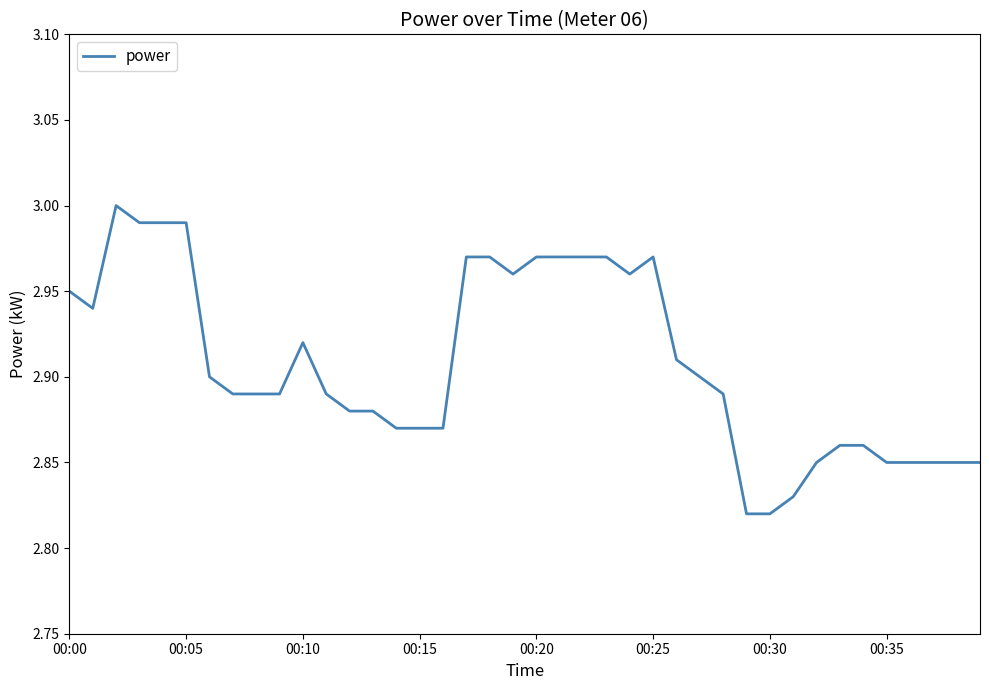

How many lines are shown in the chart?

1